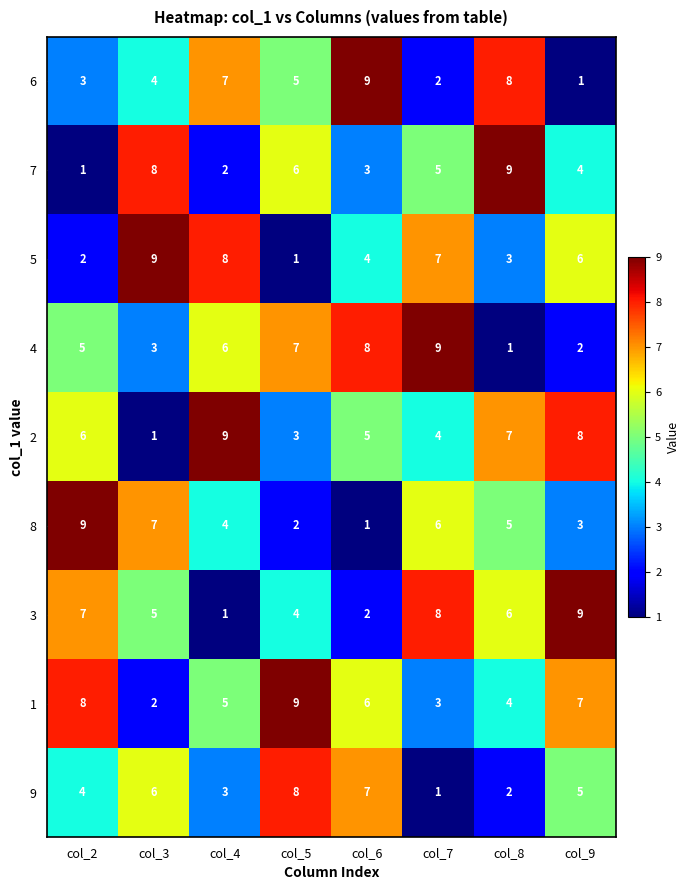

Is the value of 7 at col_7 greater than the value of 2 at col_7?

Yes